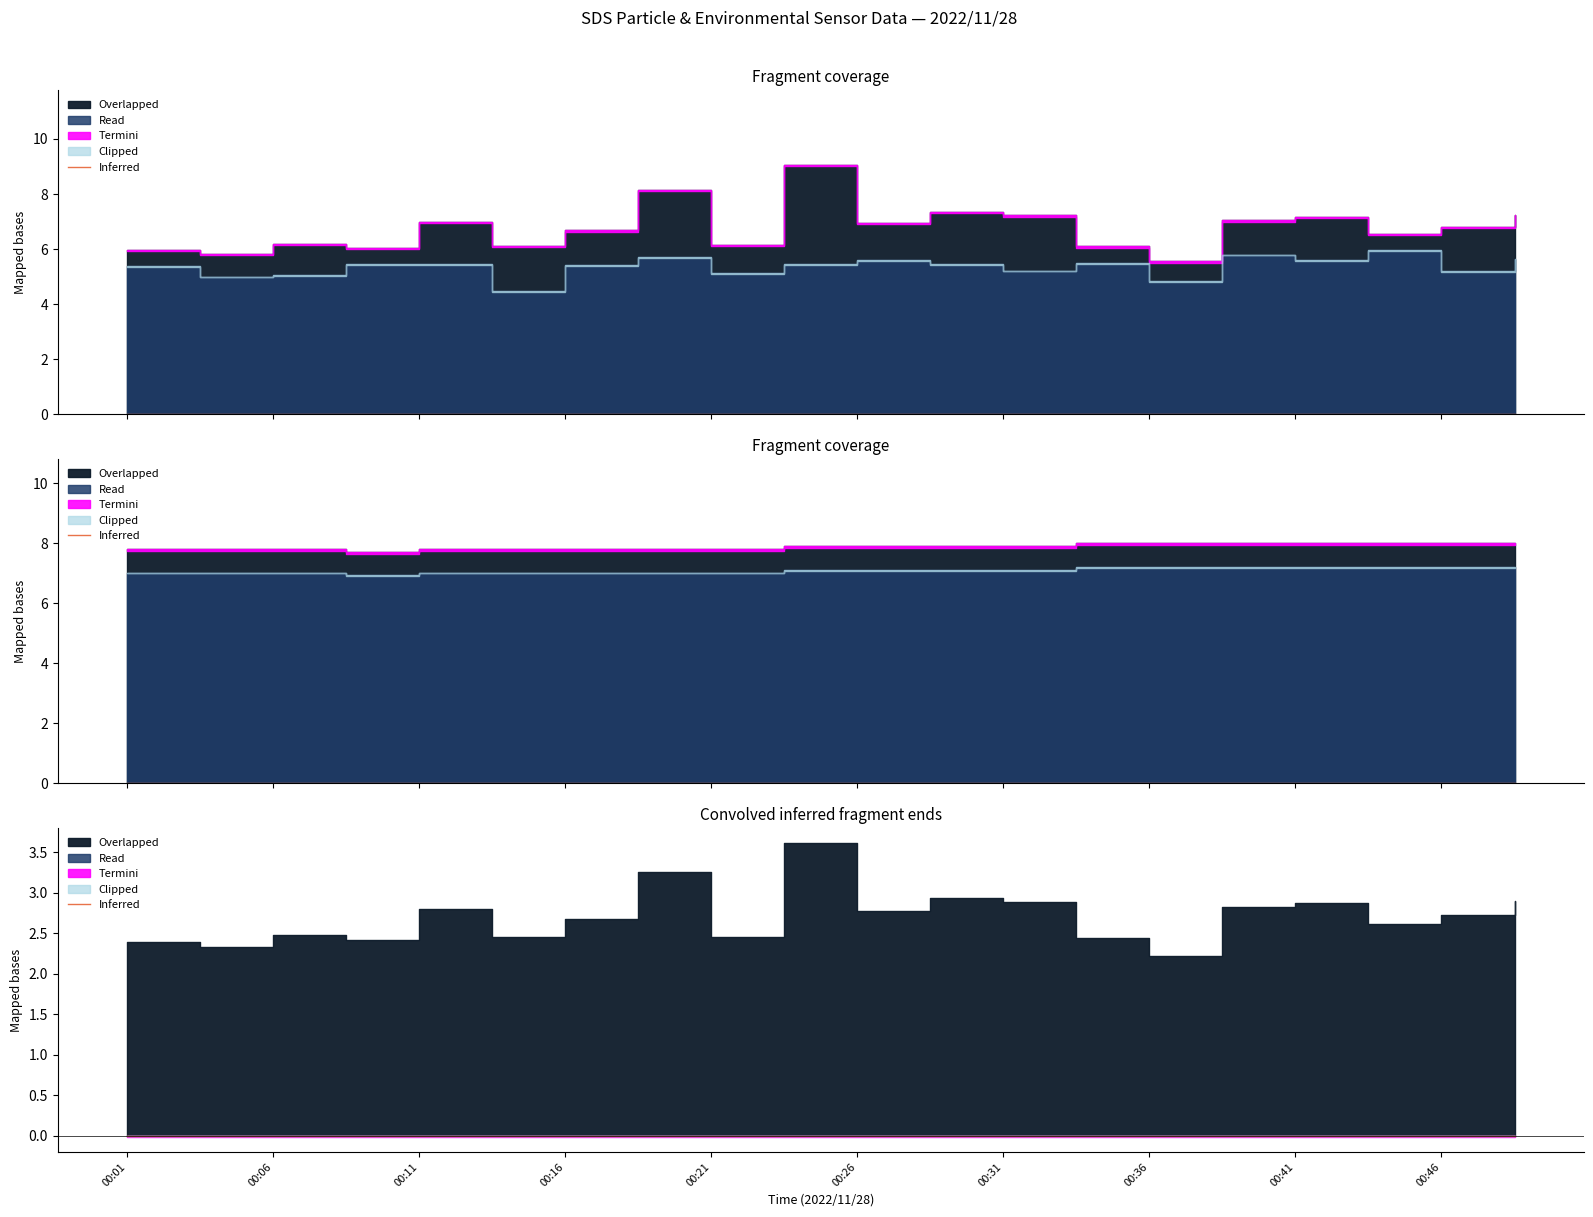

How many lines are shown in the chart?

4